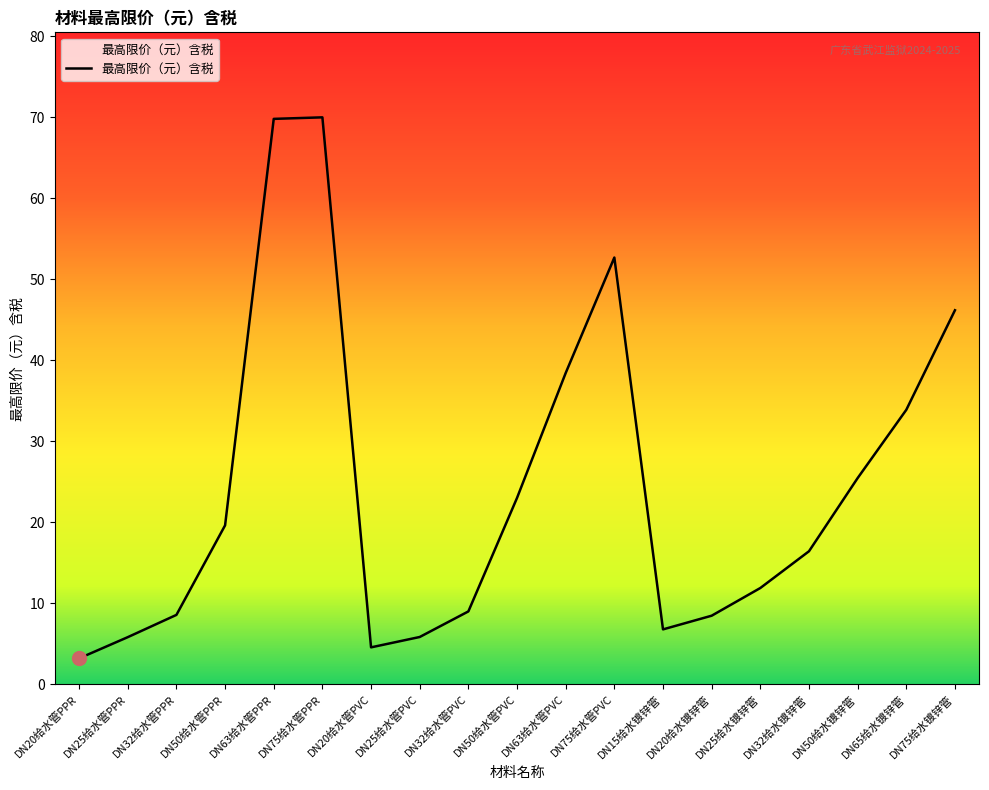

What is the maximum value shown in the chart?

70.0